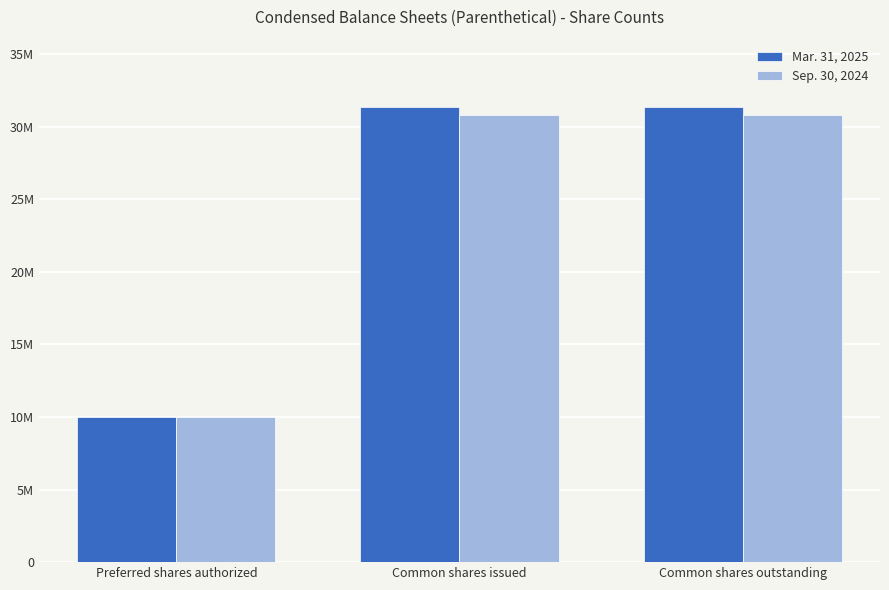

Rank the series by their average value, from highest to lowest.

Mar. 31, 2025, Sep. 30, 2024